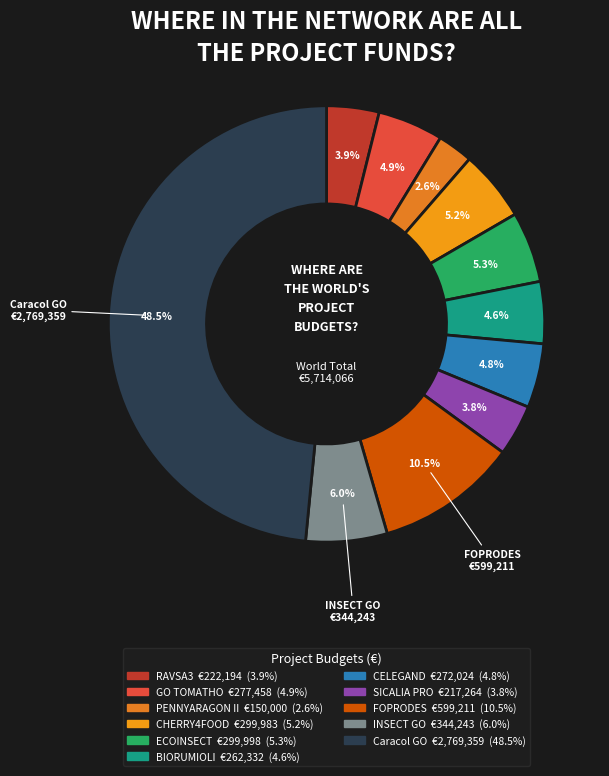

To the nearest percent, what is the combined percentage of GO TOMATHO and PENNYARAGON II?

7%